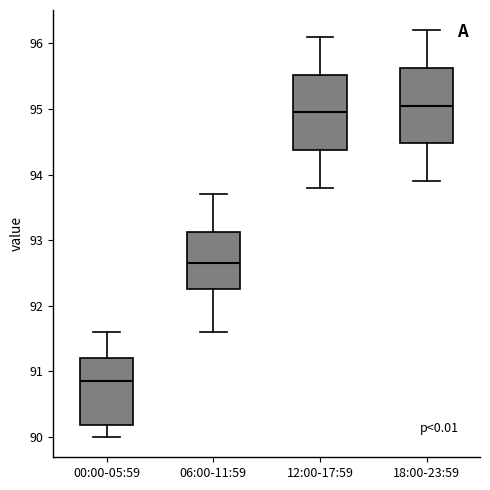

Where is the upper edge of the box for 06:00-11:59 on the y-axis? The values are not printed on the chart, so give them approximately, as read against the axis.

93.1